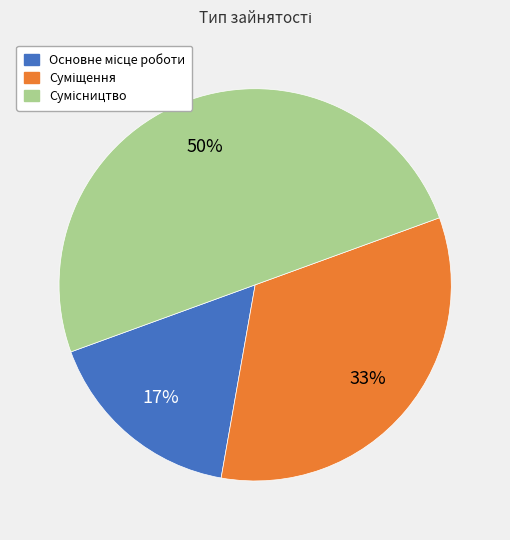

To the nearest percent, what is the average slice percentage?

33%